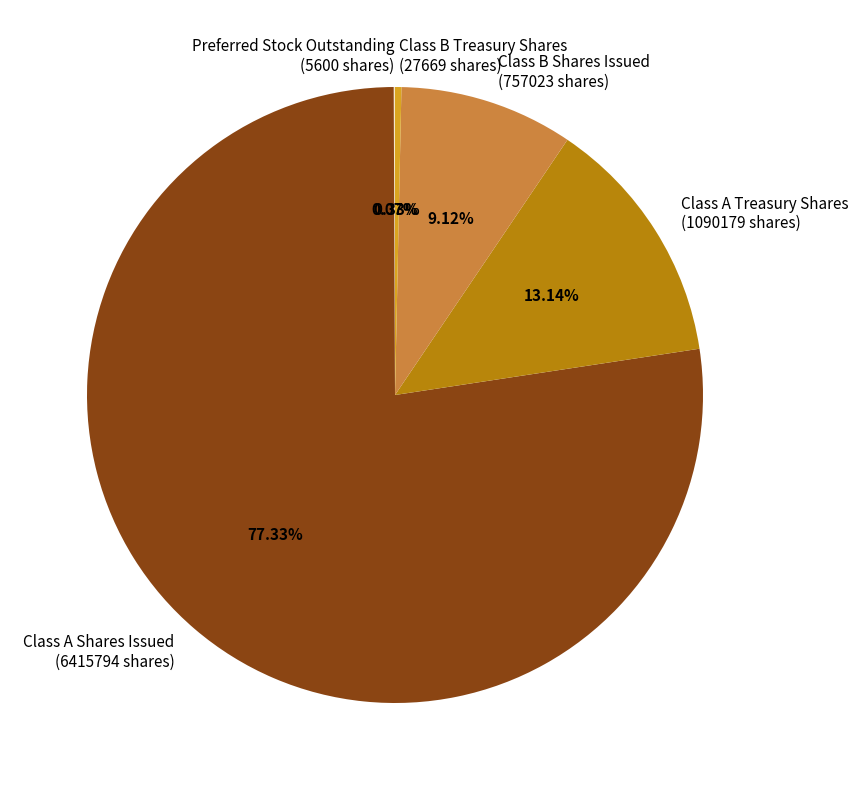

Approximately how many times larger is the value at Class B Shares Issued (757023 shares) compared to Class B Treasury Shares (27669 shares)?

27.4